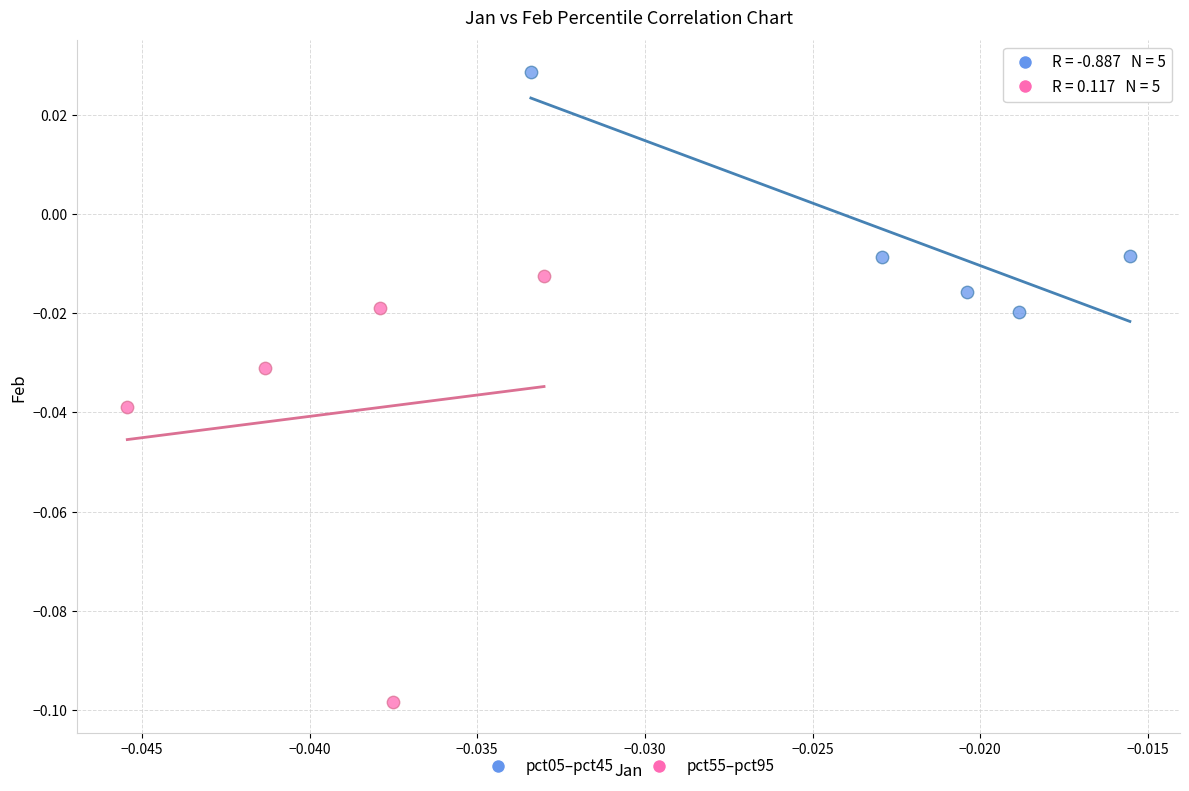

Which series contains the highest Y value?

pct05–pct45